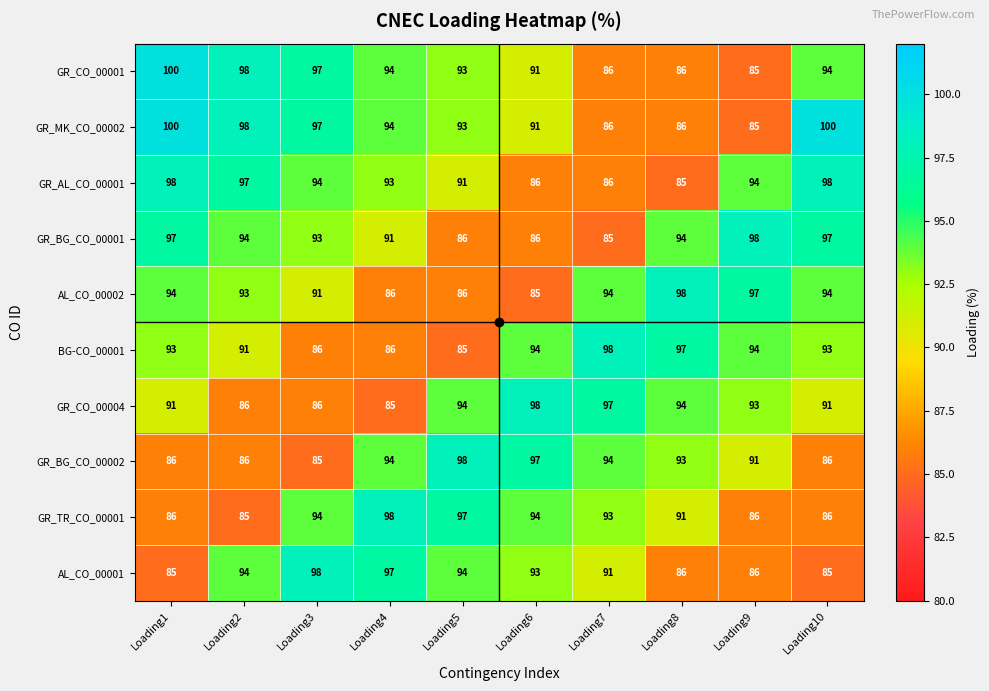

Is it true that AL_CO_00001 equals 85 at Loading1?

True